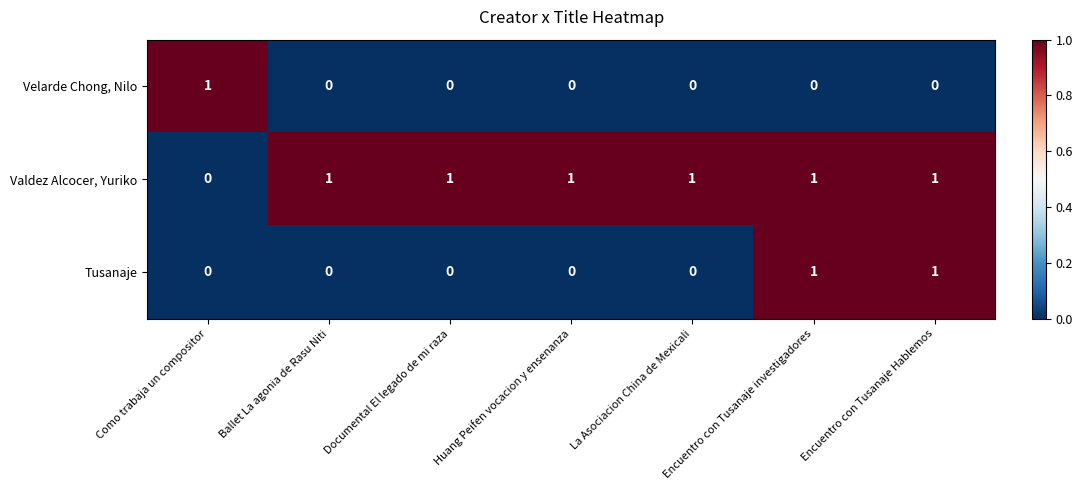

What is the total value across all series at Como trabaja un compositor?

1